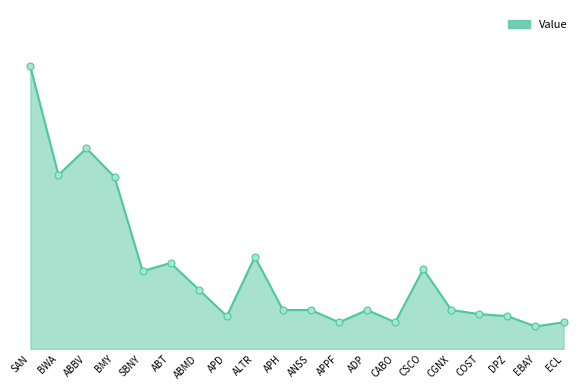

Count the number of data series in this chart.

1